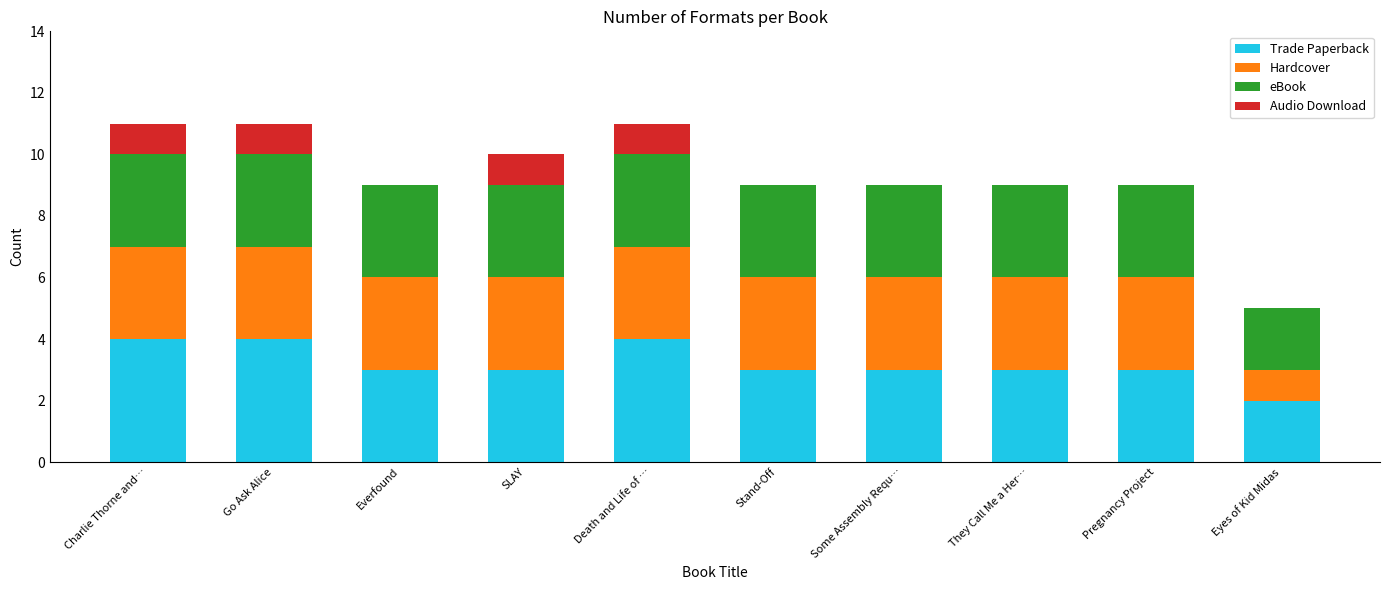

What is the maximum value for Trade Paperback?

4